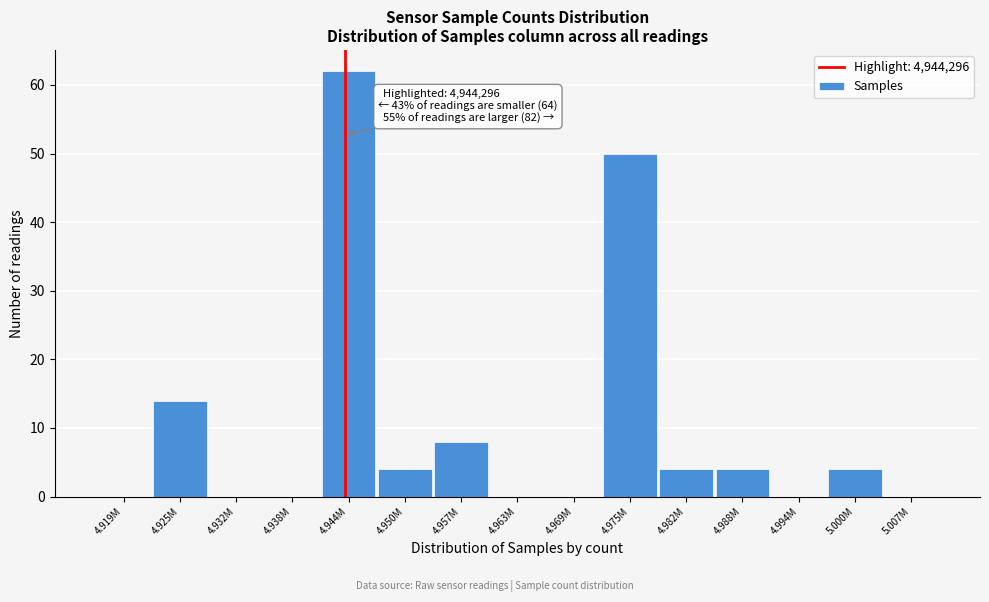

At which label is the value closest to 31?

4.925M